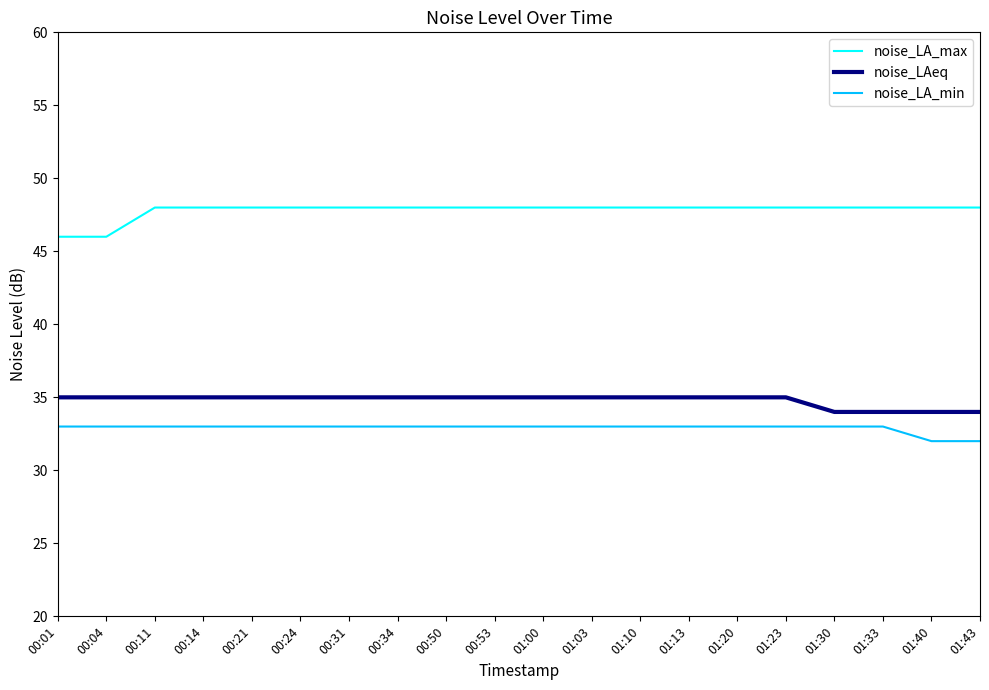

What are all the series names shown in the legend?

noise_LA_max, noise_LAeq, noise_LA_min